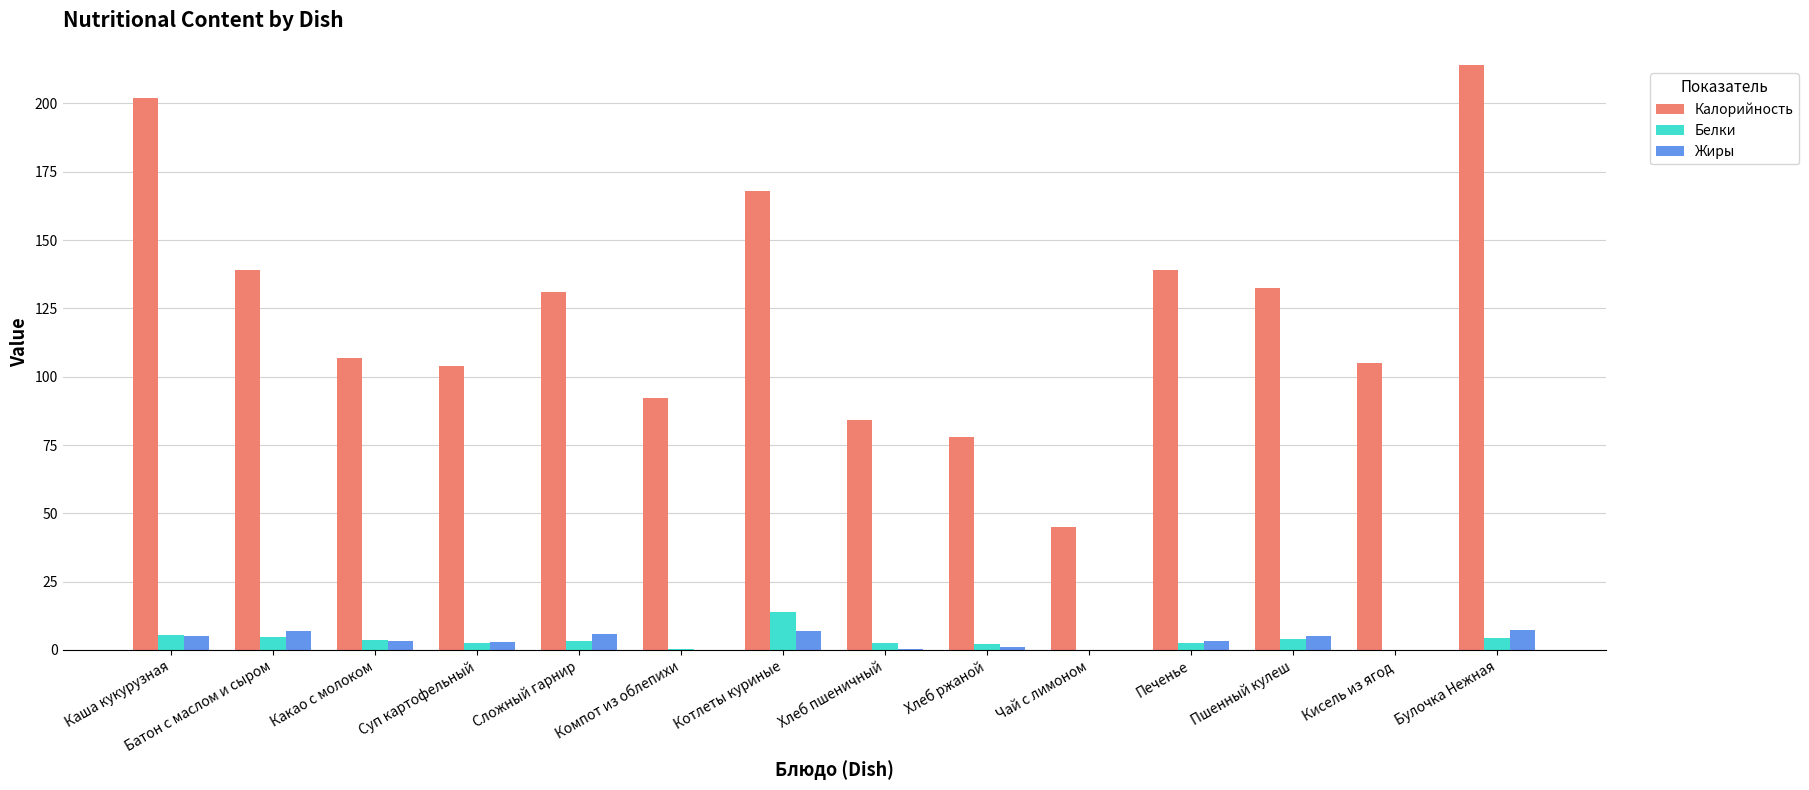

Which series has the largest total across all categories?

Калорийность